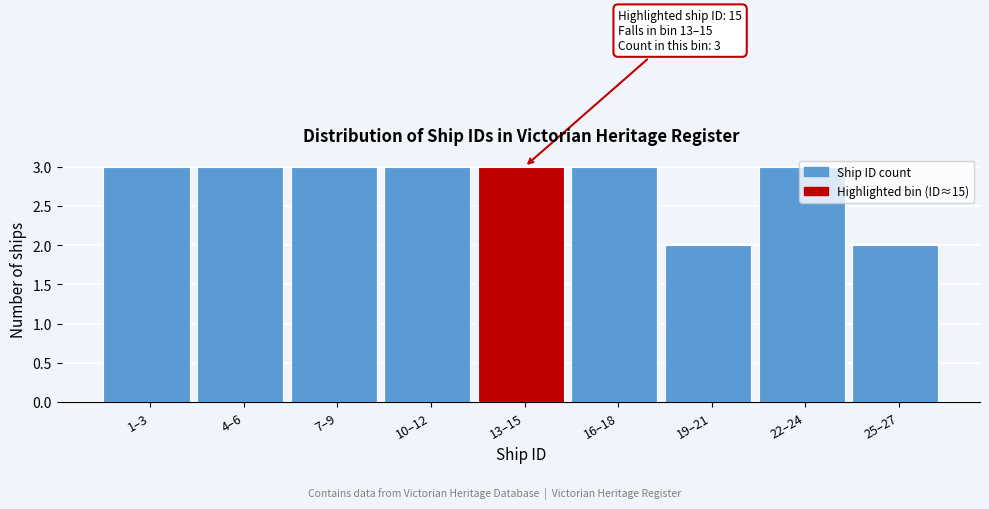

True or false: the data shows 1 at 19–21.

False